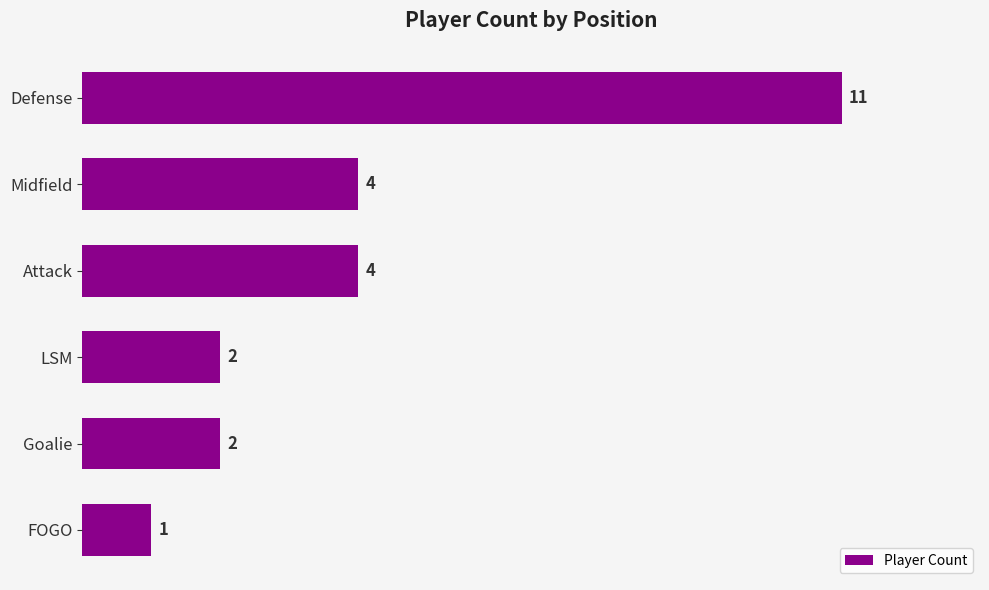

What is the label of the 4th bar from the top?

LSM